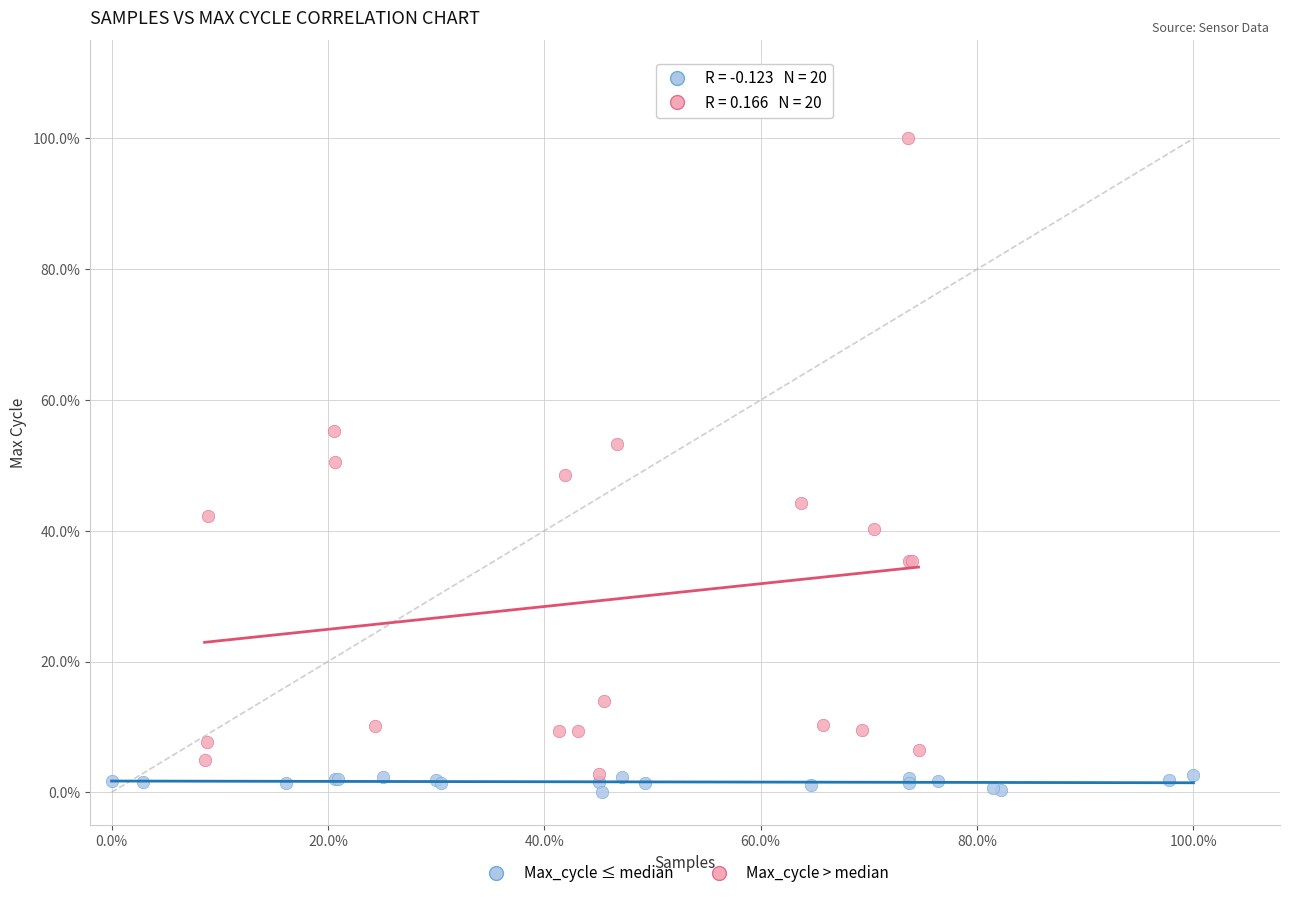

Which series reaches the maximum Y coordinate?

Max_cycle > median